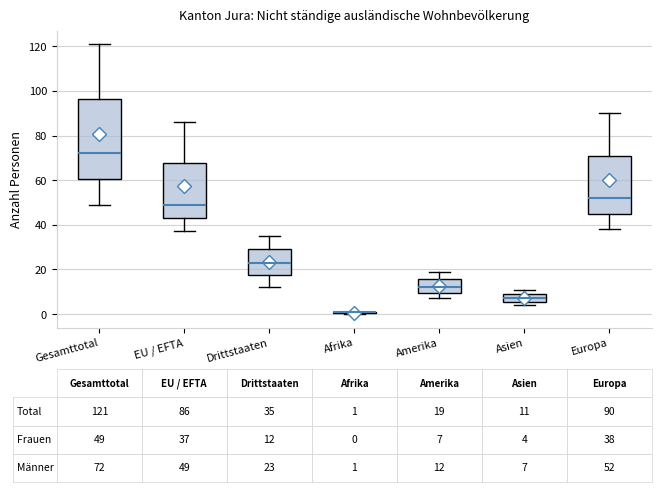

Comparing the boxes themselves (not the whiskers), which one is the tallest?

Gesamttotal